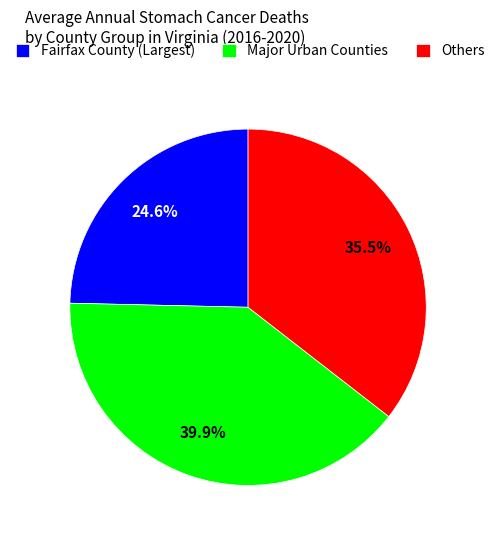

Rank the categories by value from highest to lowest.

Major Urban Counties, Others, Fairfax County (Largest)